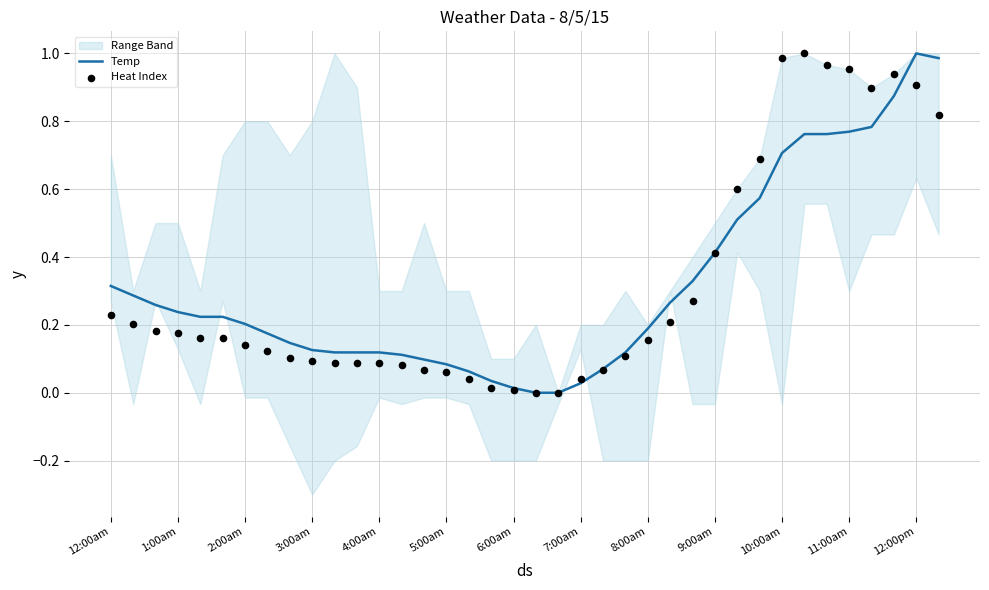

Which series contains the highest Y value?

Temp